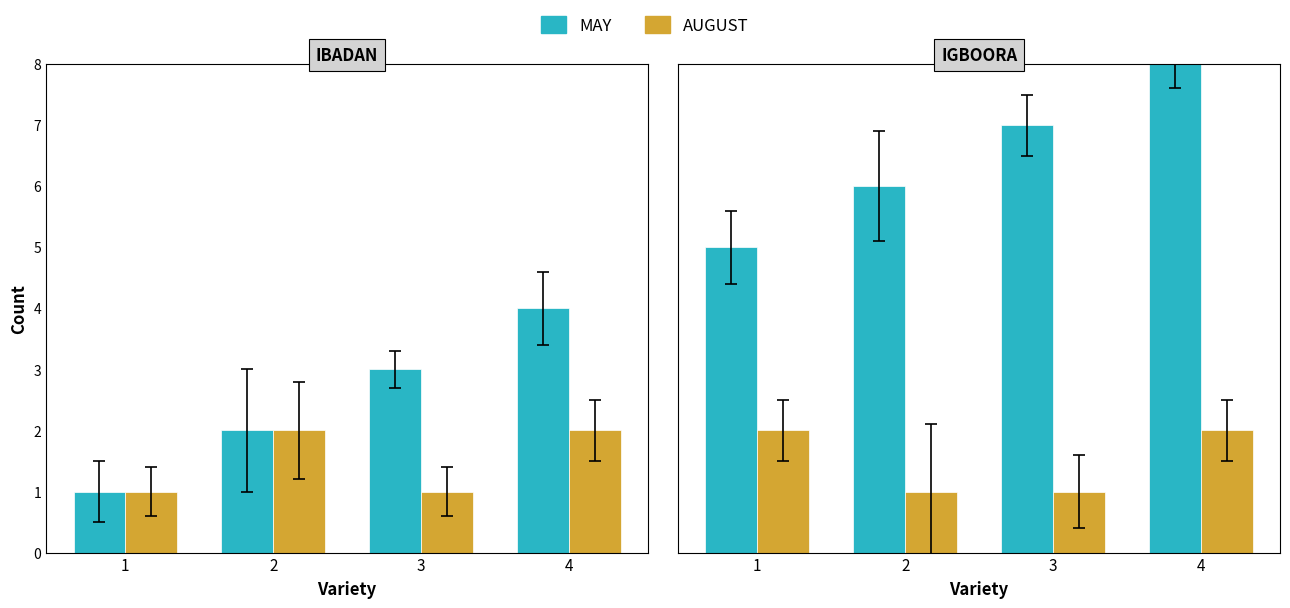

What is the approximate value of AUGUST at 1?

2